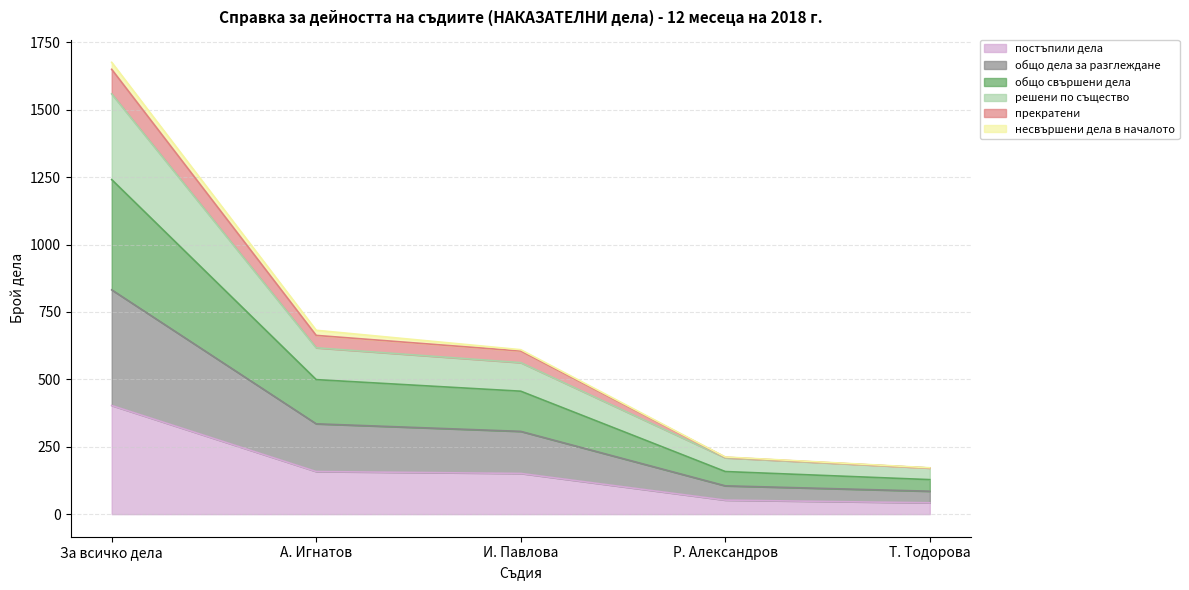

Where does the решени по същество series first go above 562?

За всичко дела